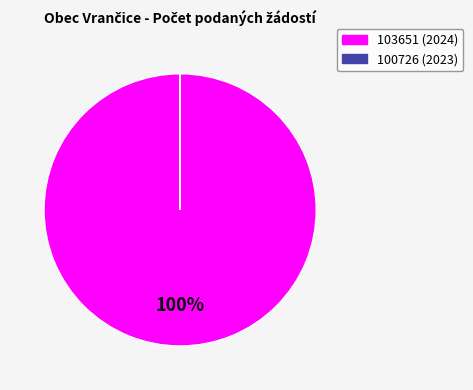

Is there a majority slice in this chart?

Yes